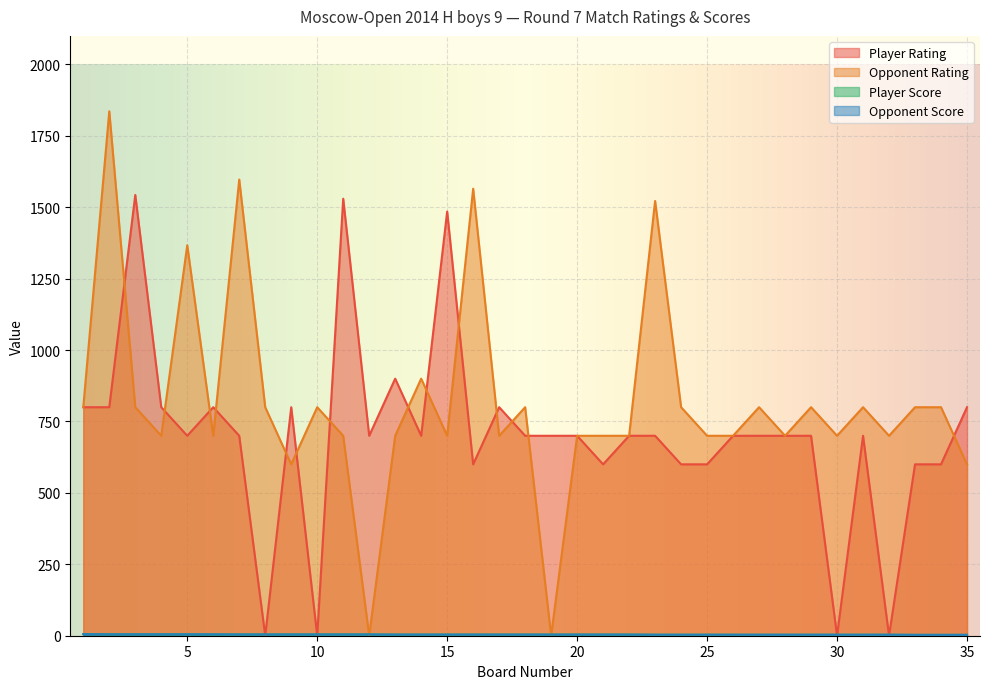

Reading left to right, transcribe all the data shown in this chart.

Player Rating: 1=800.0	2=800.0	3=1543.0	4=800.0	5=700.0	6=800.0	7=700.0	8=0.0	9=800.0	10=0.0	11=1530.0	12=700.0	13=900.0	14=700.0	15=1485.0	16=600.0	17=800.0	18=700.0	19=700.0	20=700.0	21=600.0	22=700.0	23=700.0	24=600.0	25=600.0	26=700.0	27=700.0	28=700.0	29=700.0	30=0.0	31=700.0	32=0.0	33=600.0	34=600.0	35=800.0
Opponent Rating: 1=800.0	2=1836.0	3=800.0	4=700.0	5=1367.0	6=700.0	7=1597.0	8=800.0	9=600.0	10=800.0	11=700.0	12=0.0	13=700.0	14=900.0	15=700.0	16=1565.0	17=700.0	18=800.0	19=0.0	20=700.0	21=700.0	22=700.0	23=1522.0	24=800.0	25=700.0	26=700.0	27=800.0	28=700.0	29=800.0	30=700.0	31=800.0	32=700.0	33=800.0	34=800.0	35=600.0
Player Score: 1=6.0	2=5.0	3=5.0	4=5.0	5=5.0	6=4.5	7=4.5	8=4.5	9=4.5	10=4.5	11=4.5	12=4.5	13=4.0	14=4.0	15=4.0	16=4.0	17=4.0	18=4.0	19=4.0	20=4.0	21=4.0	22=4.0	23=3.5	24=3.5	25=3.5	26=3.5	27=3.5	28=3.5	29=3.5	30=3.5	31=3.5	32=3.5	33=3.0	34=3.0	35=3.0
Opponent Score: 1=5.5	2=5.0	3=5.0	4=5.0	5=5.0	6=5.0	7=4.5	8=4.5	9=4.5	10=4.5	11=4.5	12=4.5	13=4.0	14=4.0	15=4.0	16=4.0	17=4.0	18=4.0	19=4.0	20=4.0	21=4.0	22=4.0	23=3.5	24=3.5	25=3.5	26=3.5	27=3.5	28=3.5	29=3.5	30=3.5	31=3.5	32=3.5	33=3.0	34=3.0	35=3.0